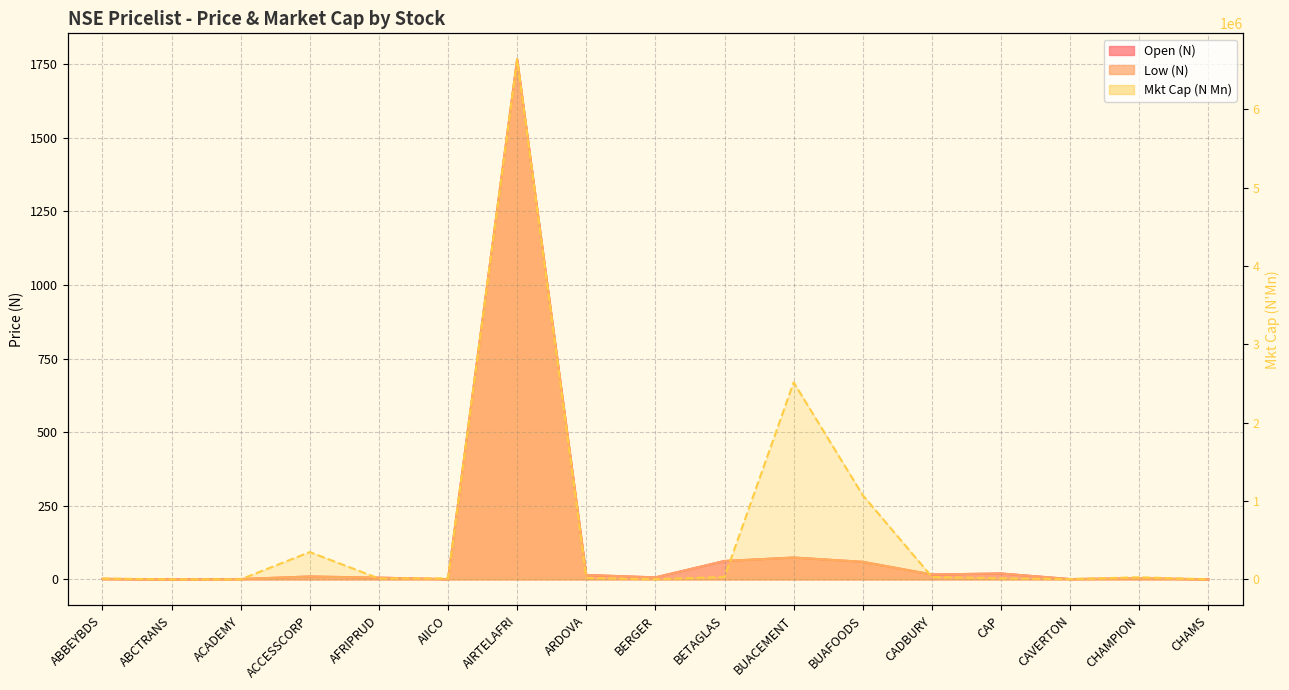

The value of Open (N) at AIICO is 0.7. True or false?

True